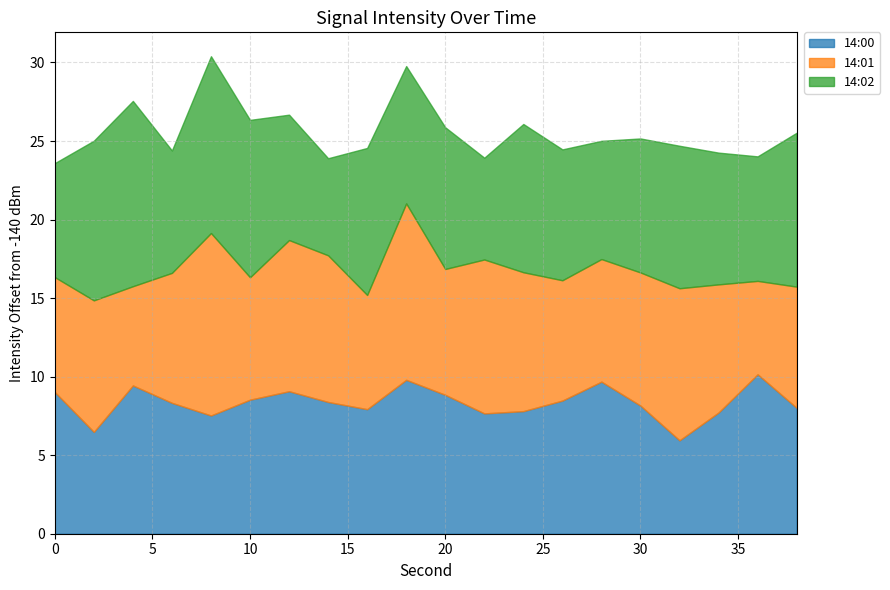

What is the value of the 14:00 point at the 7th from the left?

-130.9